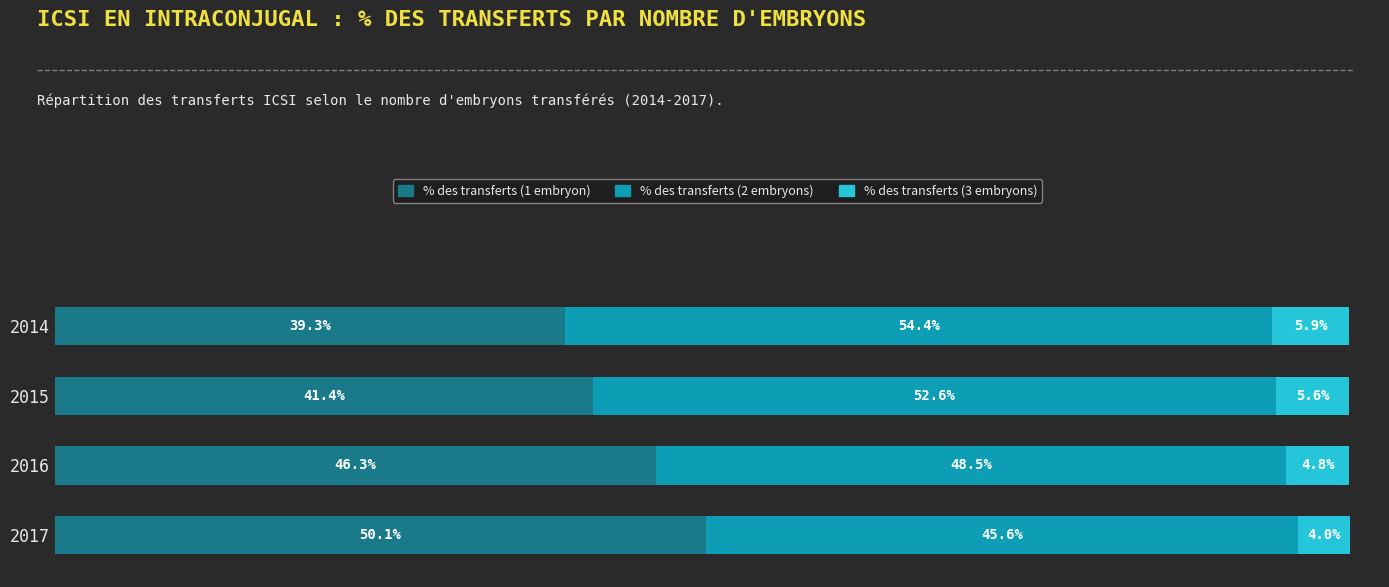

Rank the categories by % des transferts (1 embryon) value from lowest to highest.

2014, 2015, 2016, 2017